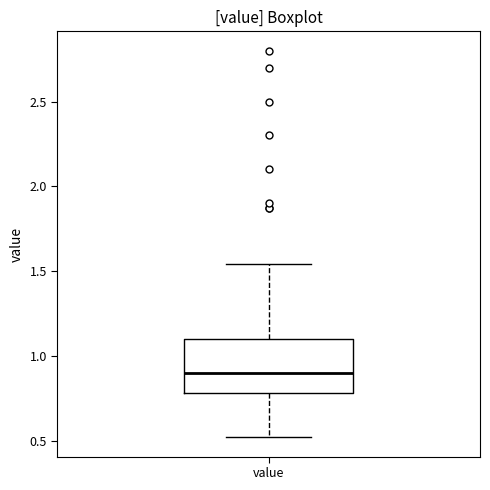

Read this box plot against the y-axis: the position of the median line, the range covered by the box, and the ends of both whiskers. The values are not printed on the chart, so give them approximately, as read against the axis.

median 0.90, box 0.80 to 1.10, whiskers 0.50 to 1.55